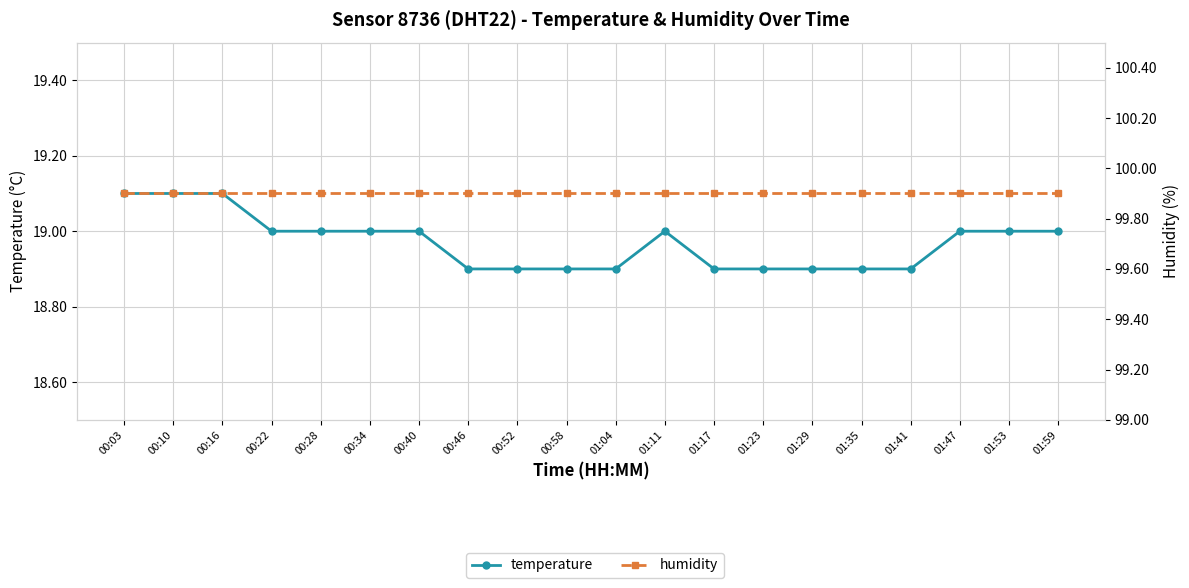

True or false: temperature and humidity intersect in this chart.

False